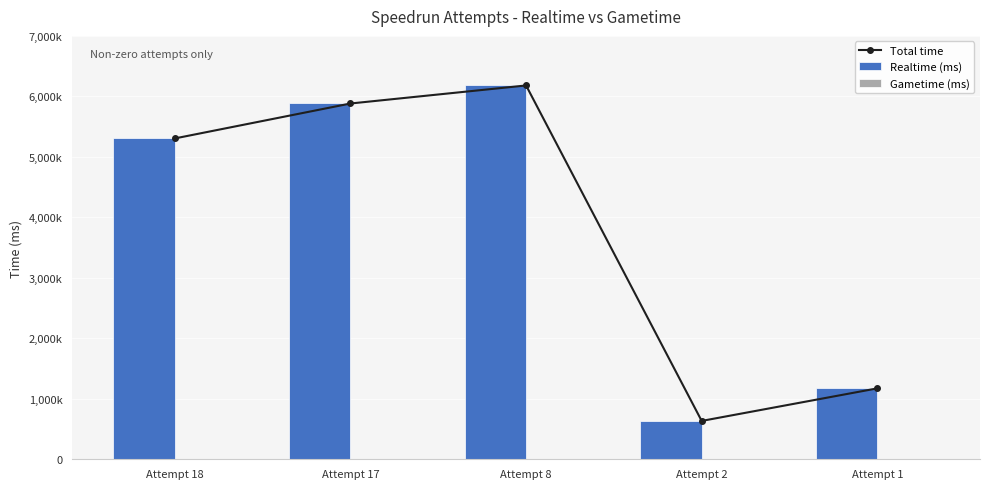

What is the difference between the highest and lowest values at Attempt 8?

6180456